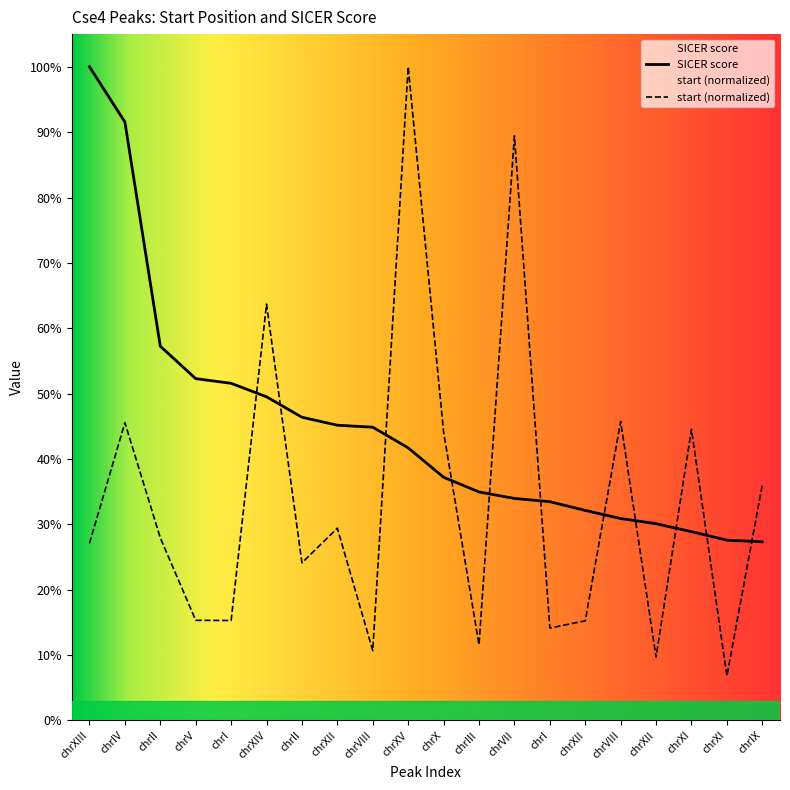

True or false: SICER score has a value of 347.7 at chrXII.

True